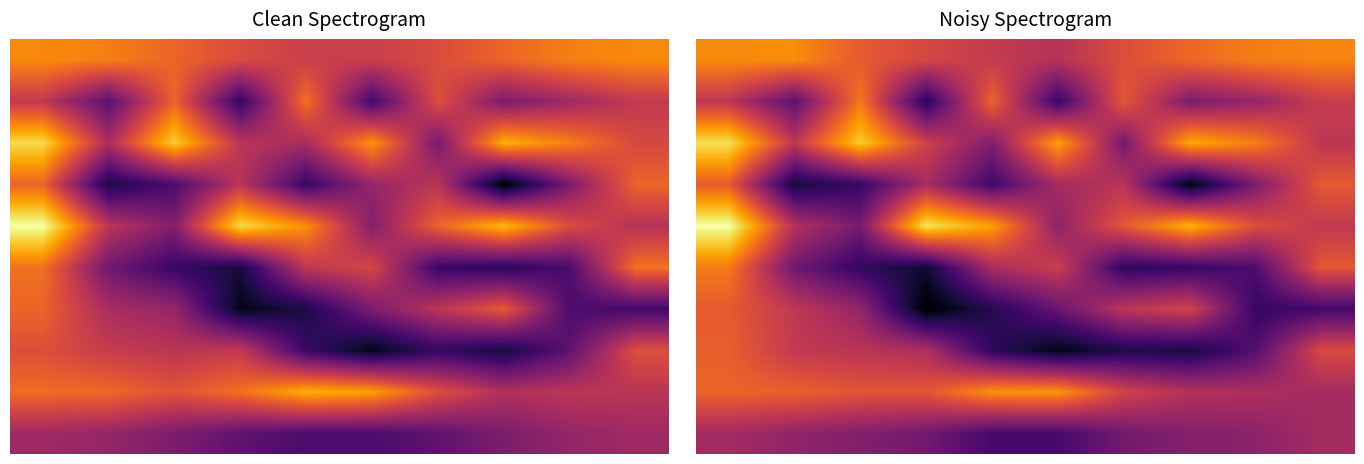

Where is 6 nearest to the value 1966?

8